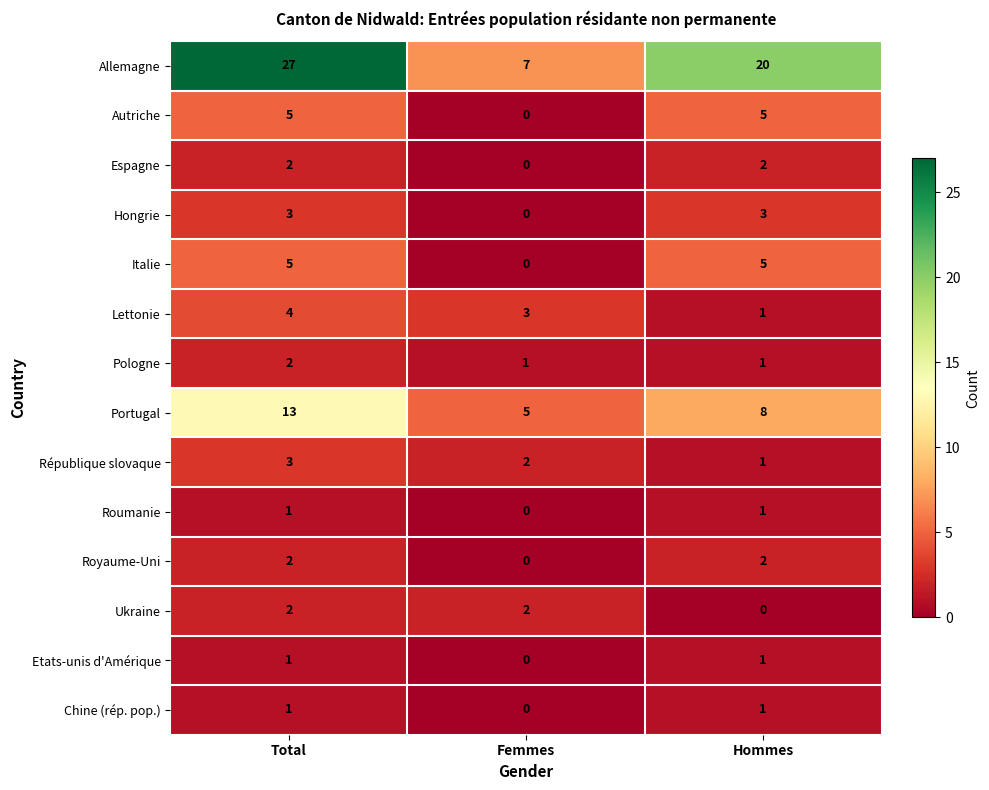

What value does the Italie series have at Total?

5